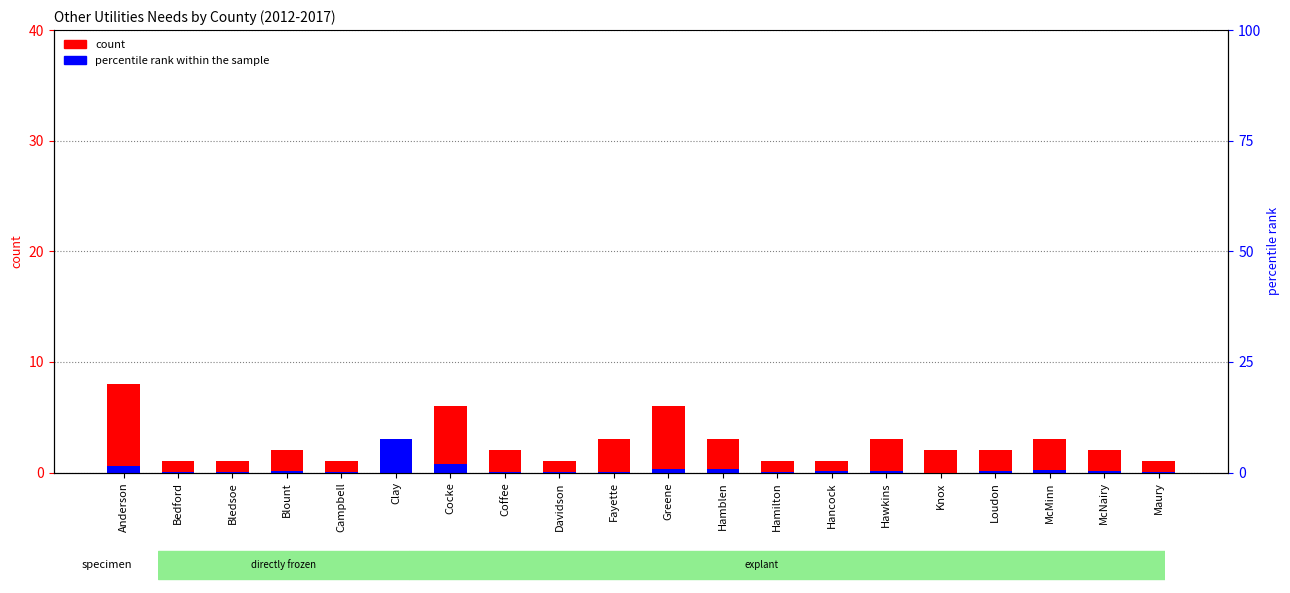

Where does the data first go above 2?

Anderson